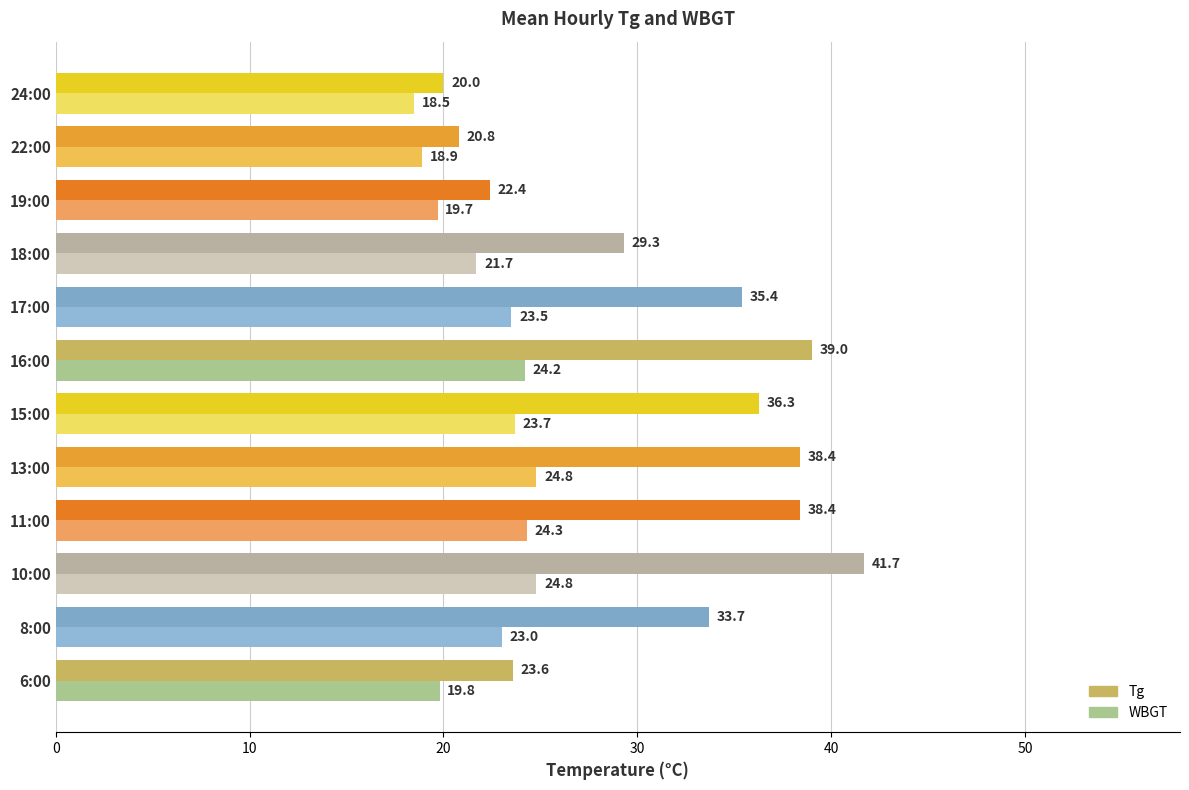

What is the sum of all WBGT values?

266.9